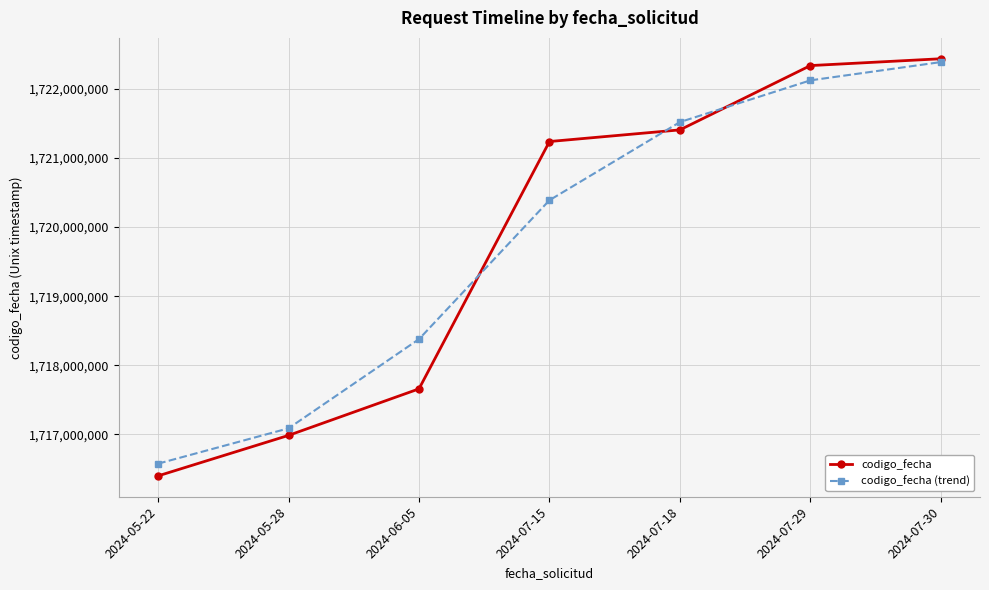

Reading right to left, list all the values displayed in this chart.

codigo_fecha: 2024-07-30=1722436749	2024-07-29=1722337803	2024-07-18=1721407370	2024-07-15=1721238683	2024-06-05=1717659578	2024-05-28=1716986117	2024-05-22=1716400015
codigo_fecha (trend): 2024-07-30=1722388454	2024-07-29=1722123989	2024-07-18=1721520228	2024-07-15=1720389350	2024-06-05=1718378992	2024-05-28=1717088344	2024-05-22=1716576955